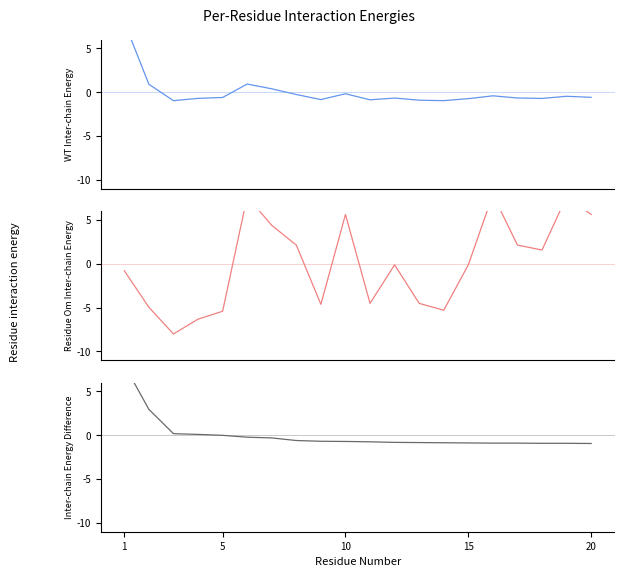

Which series changed the most between 10 and 15?

Residue Om Inter-chain Energy